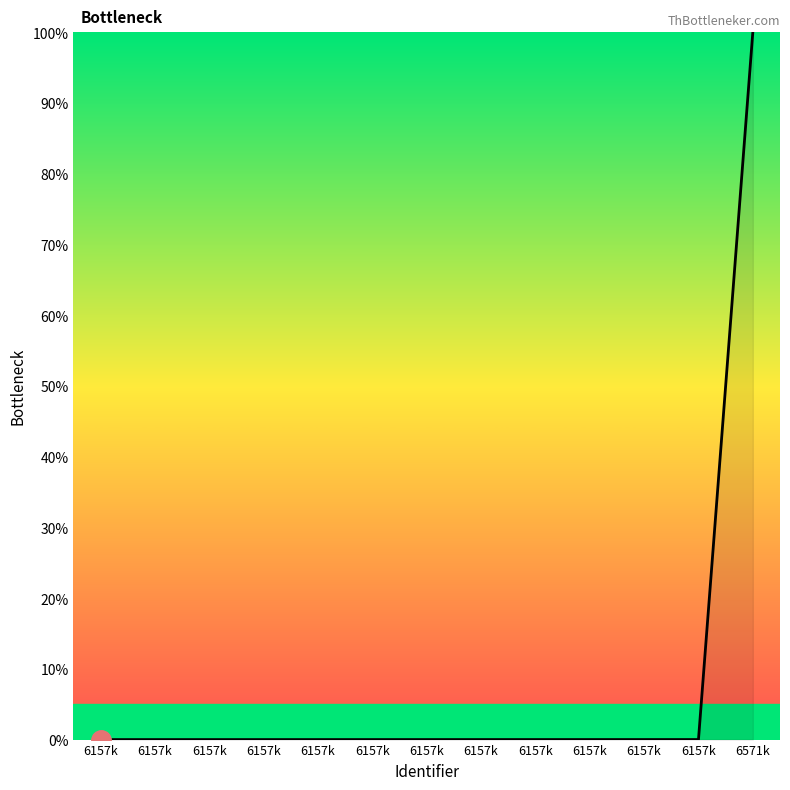

List the labels in order of value, largest first.

6571k, 6157k, 6157k, 6157k, 6157k, 6157k, 6157k, 6157k, 6157k, 6157k, 6157k, 6157k, 6157k